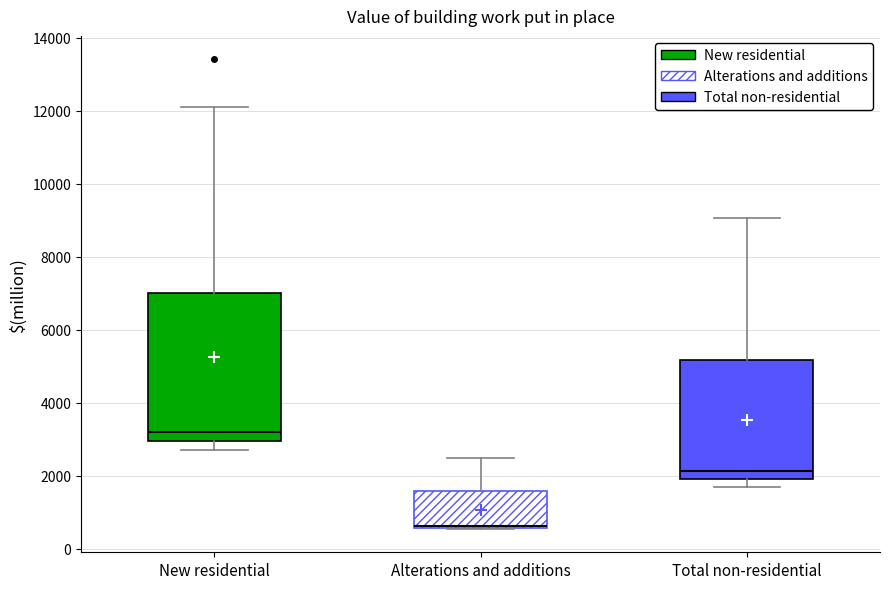

Reading left to right, read every box against the y-axis: the position of its median line, the range the box covers, and the ends of its whiskers. The values are not printed on the chart, so give them approximately, as read against the axis.

New residential: median 3200, box 3000 to 7000, whiskers 2800 to 12200
Alterations and additions: median 600 (drawn on the box's lower edge), box 600 to 1600, whiskers 600 to 2400
Total non-residential: median 2200, box 2000 to 5200, whiskers 1600 to 9000